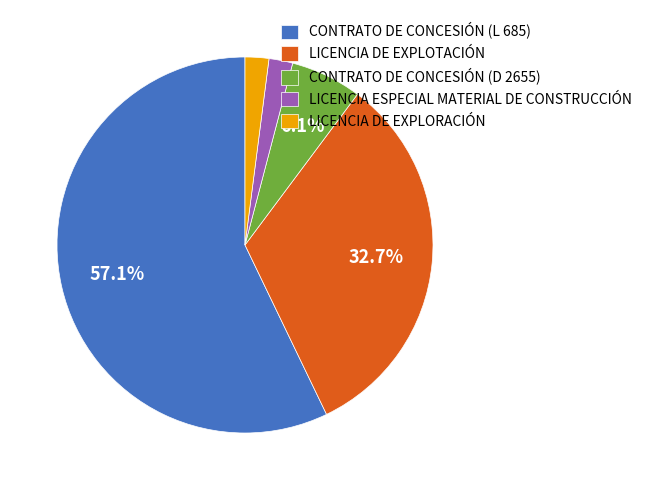

Is there any slice that represents more than half of the pie?

Yes